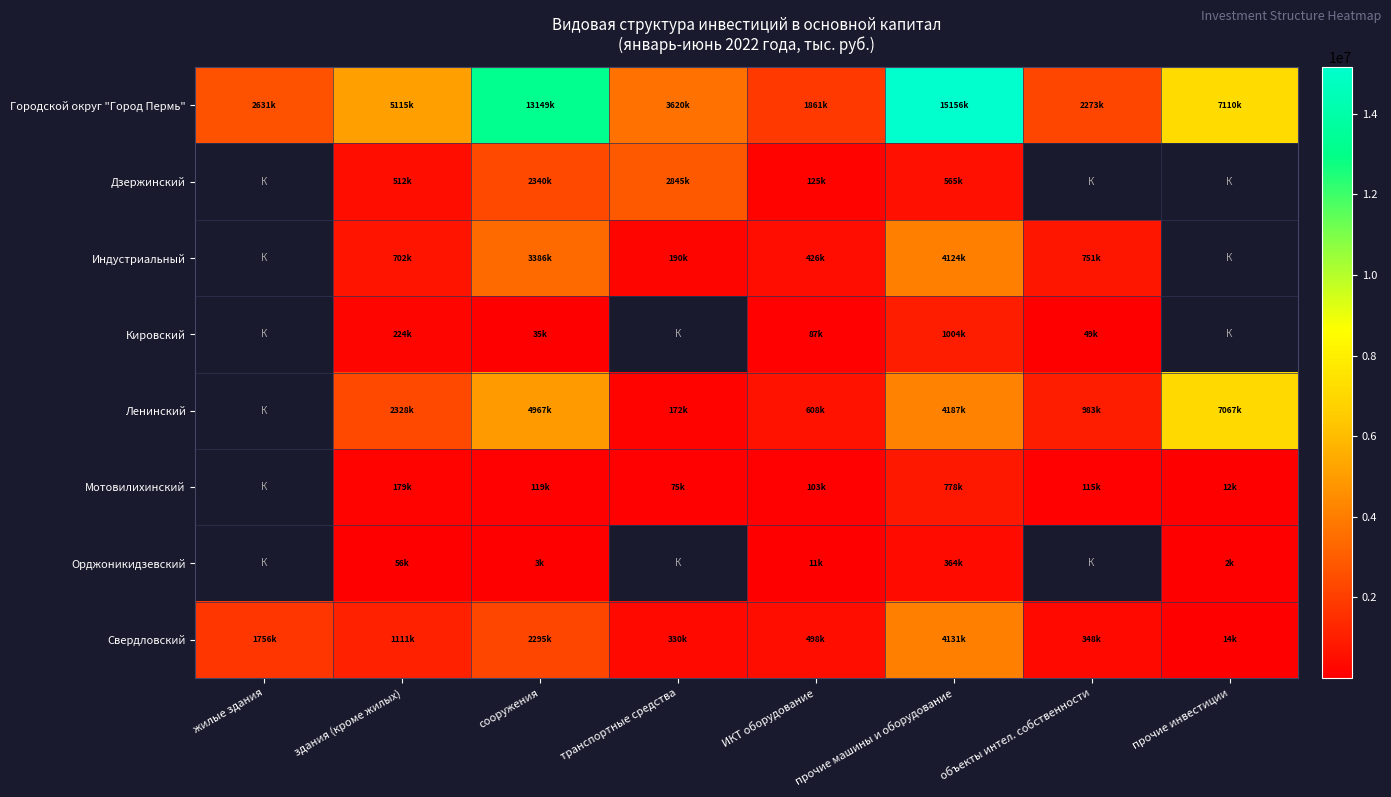

Which series has the widest spread of values?

Городской округ "Город Пермь"